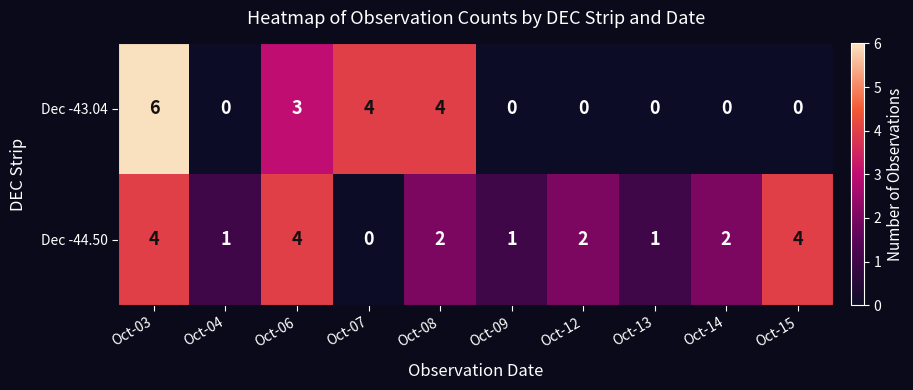

Is the value of Dec -44.50 at Oct-09 greater than the value of Dec -43.04 at Oct-12?

Yes